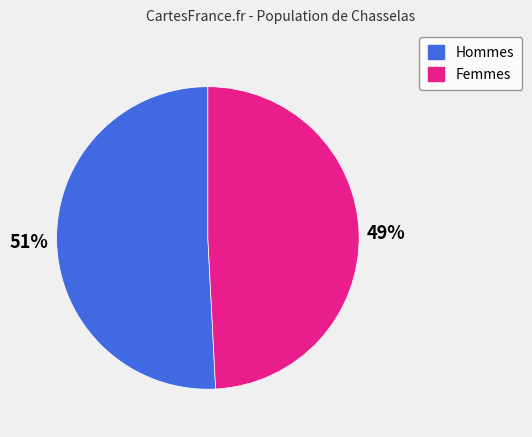

To the nearest percent, what is the difference between the largest and smallest slice percentages?

2%